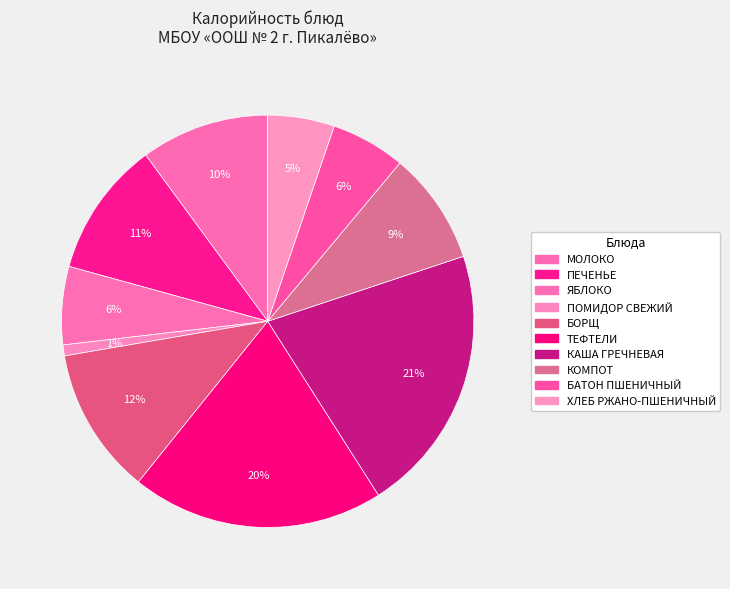

How many slices are in this pie chart?

10